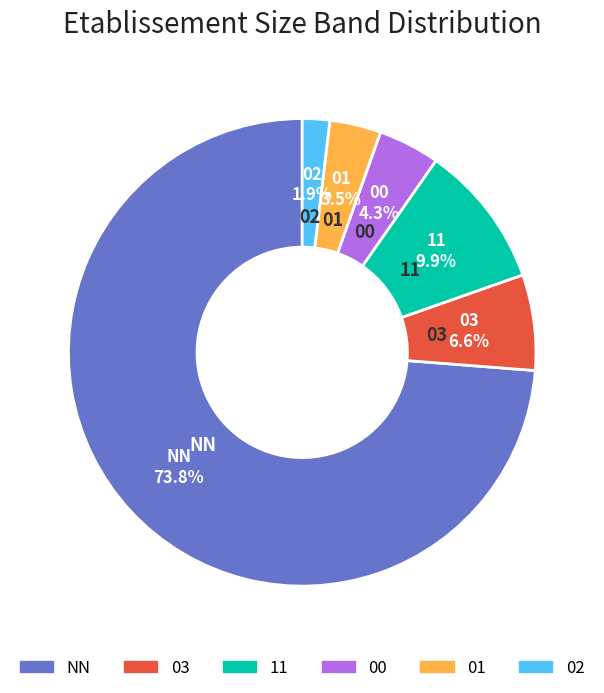

To the nearest percent, what percentage of the pie is 03?

7%